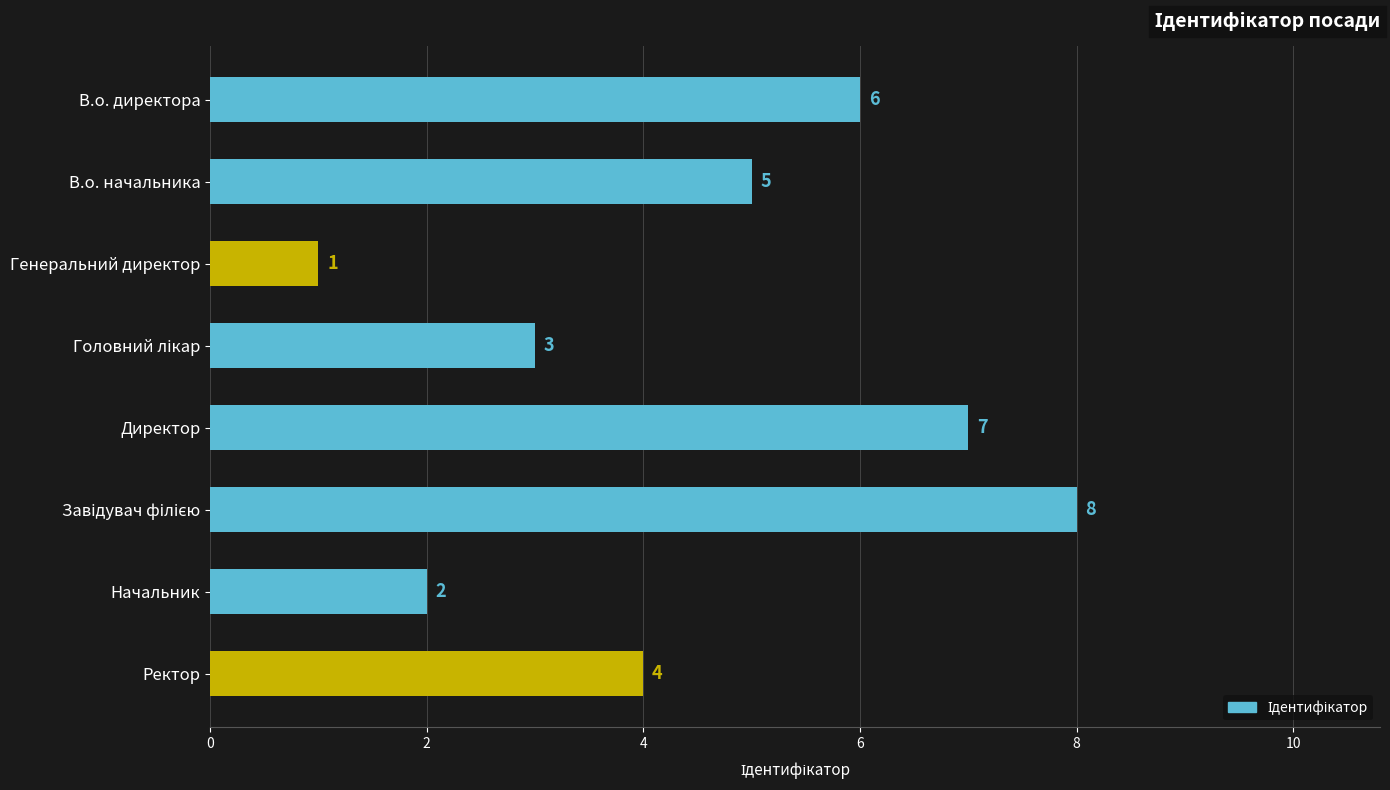

What is the label of the 6th bar from the bottom?

Генеральний директор